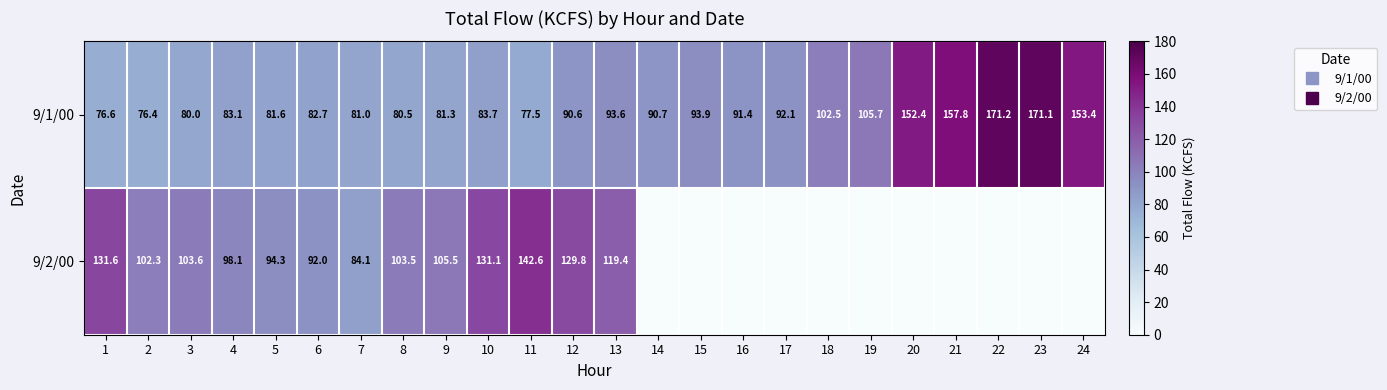

Which has a higher value, 20 or 7?

20